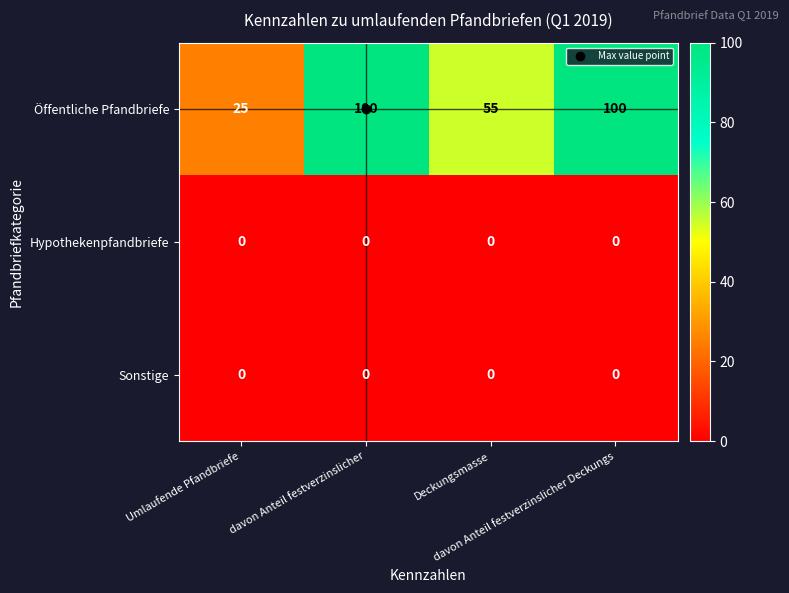

What is the difference between the maximum and minimum values in the Öffentliche Pfandbriefe series?

75